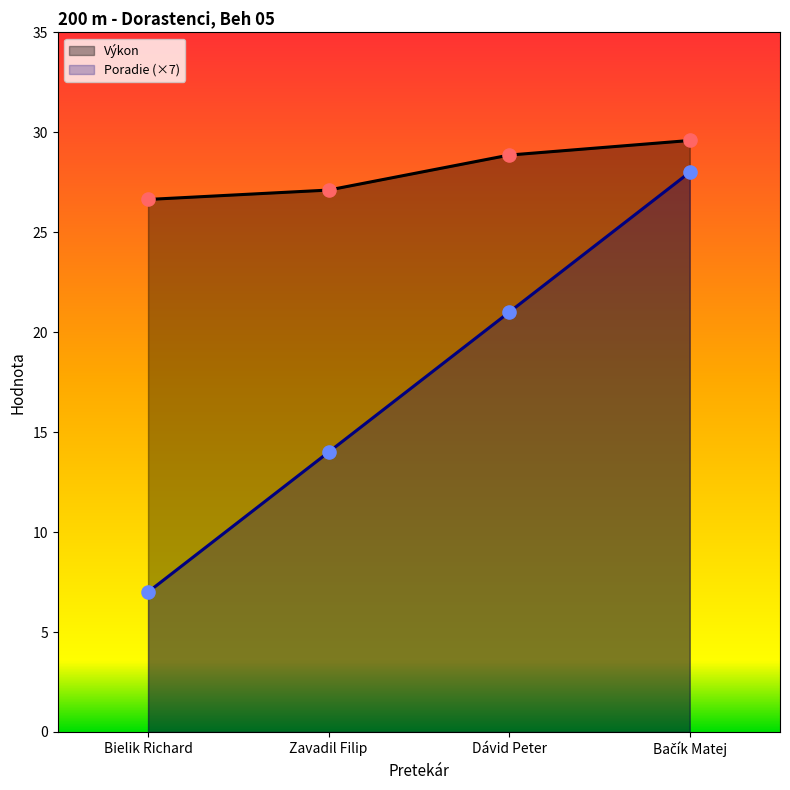

What are all the series names shown in the legend?

Výkon, Poradie (×7)